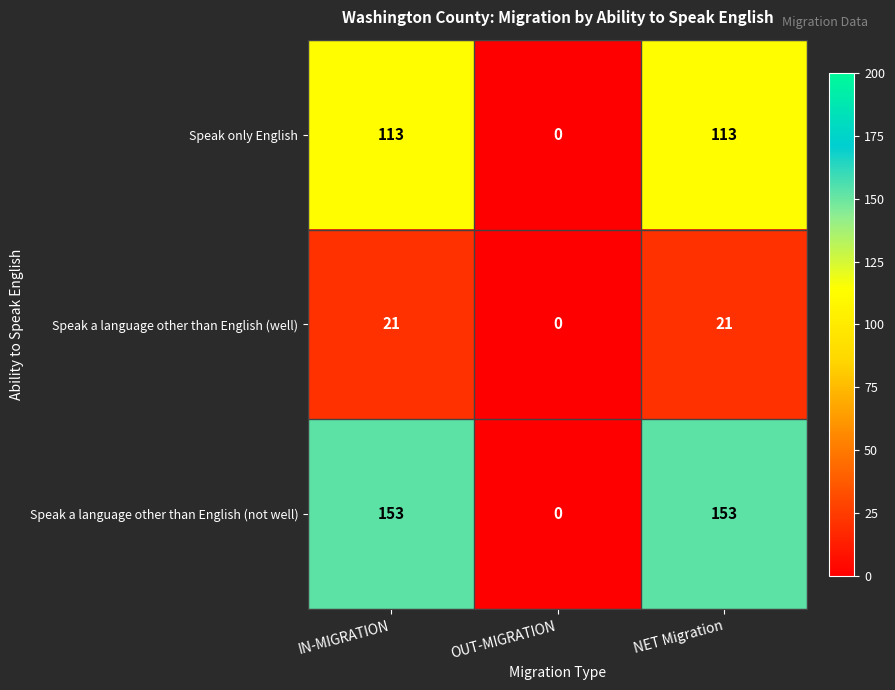

What is the sum of the Speak a language other than English (well) values at OUT-MIGRATION and NET Migration?

21